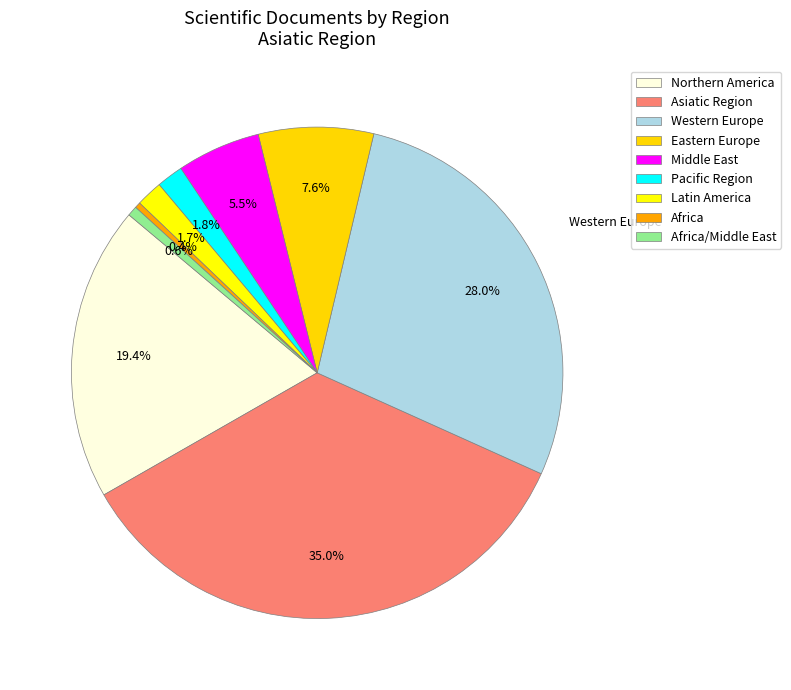

Approximately how many times larger is the value at Middle East compared to Western Europe?

0.2